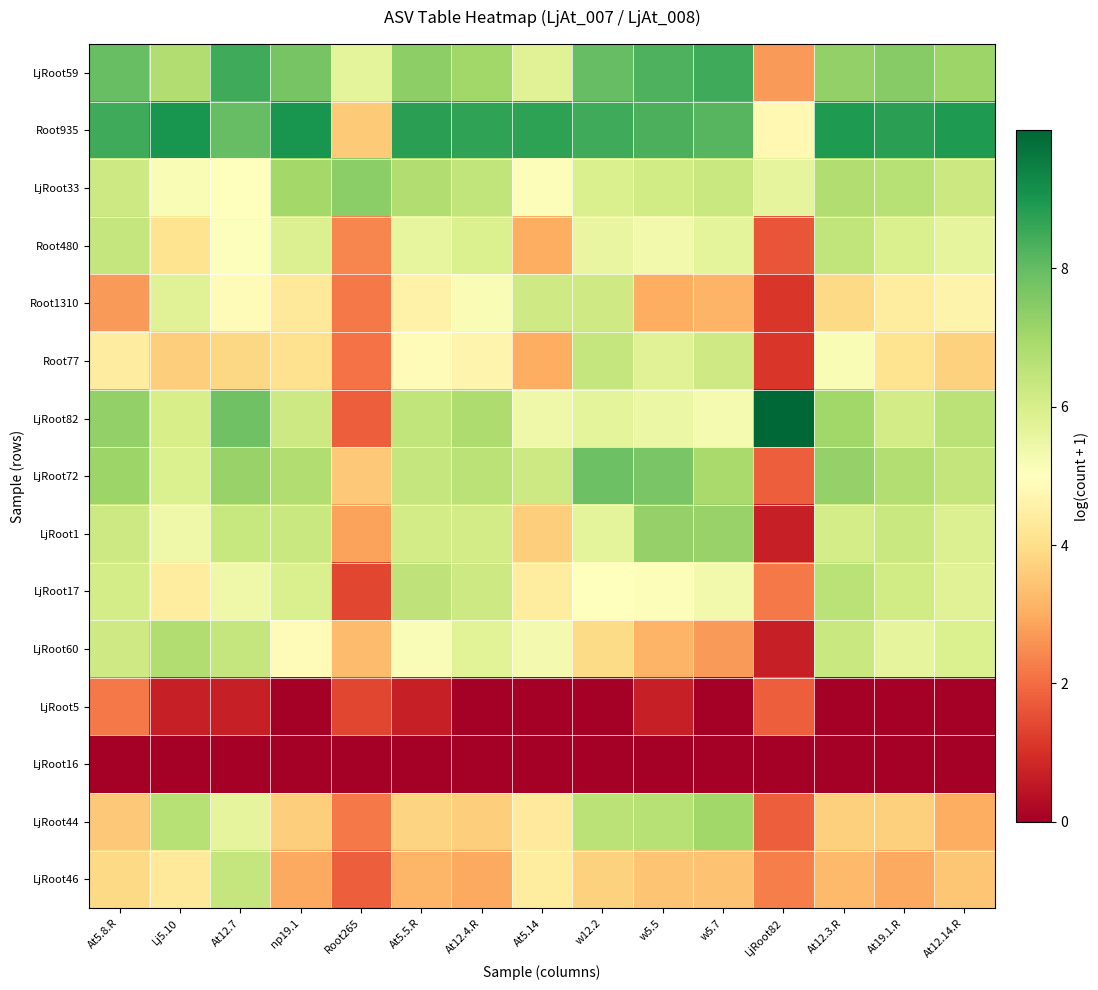

What is the spread (max minus min) of values at At12.14.R?

8.9